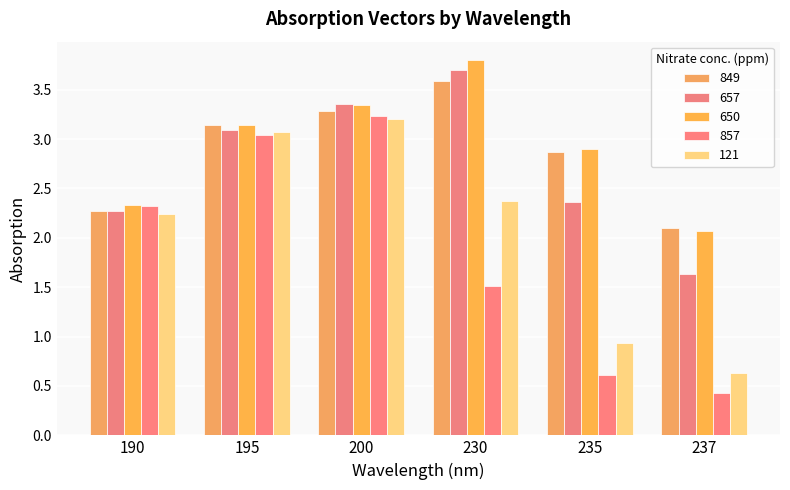

Is the value of 849 at 200 greater than the value of 857 at 190?

Yes